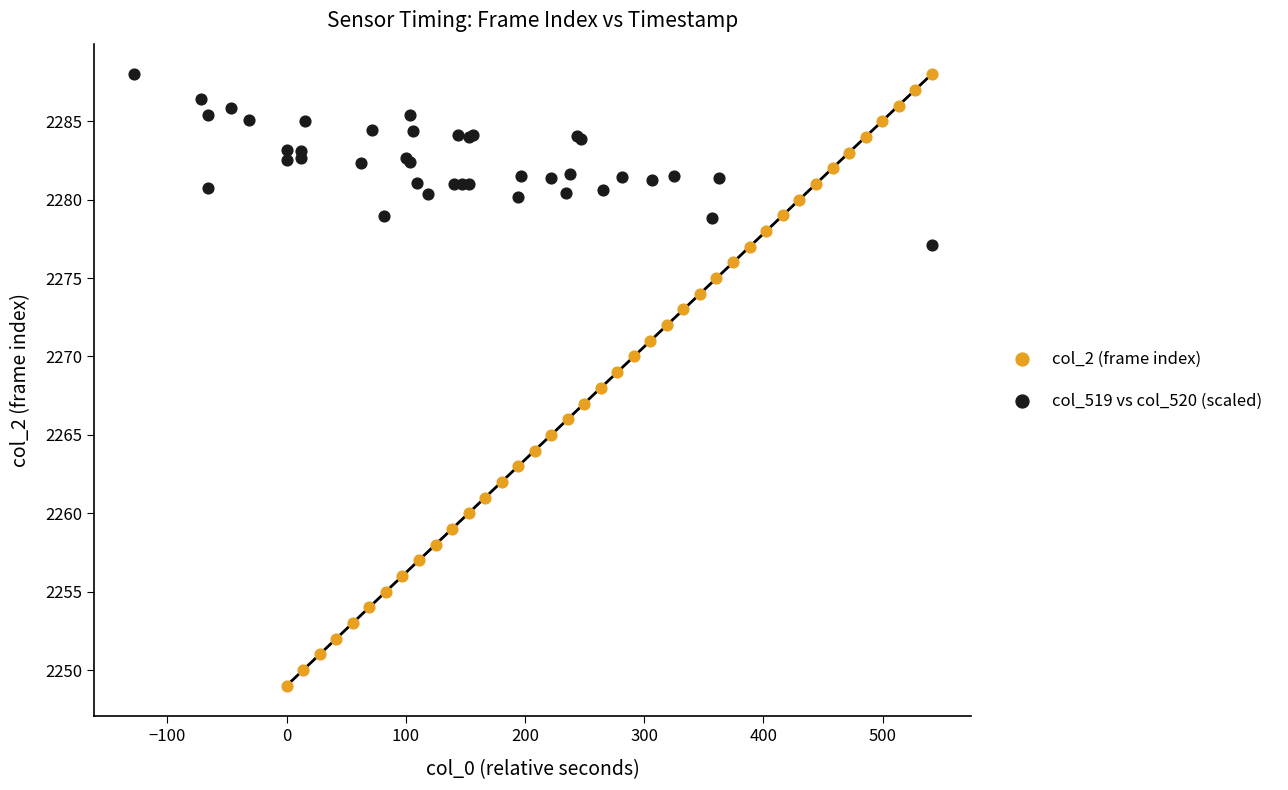

What are all the series names shown in the legend?

col_2 (frame index), col_519 vs col_520 (scaled)